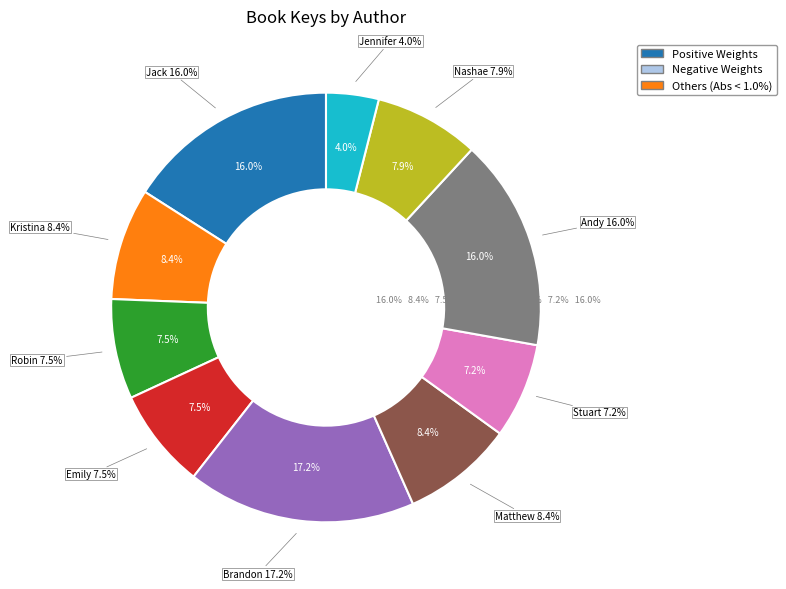

Combined, do Jack Meggitt-Phillips and Stuart Gibbs account for over 50%?

No